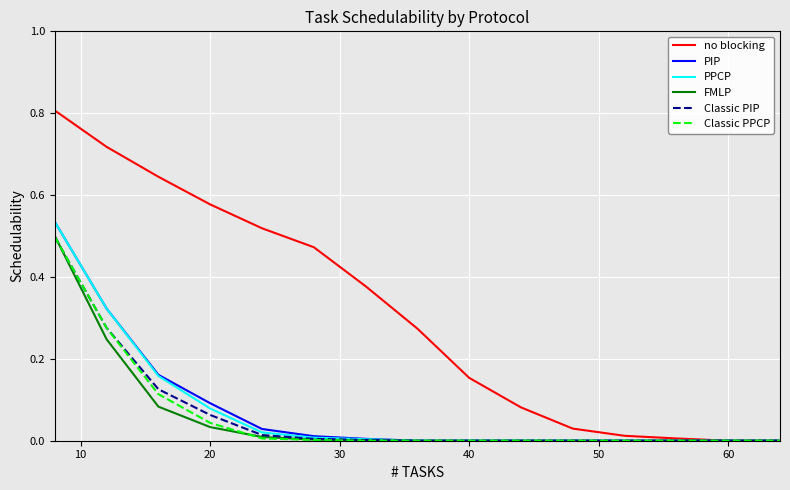

Which series has the largest total across all categories?

no blocking